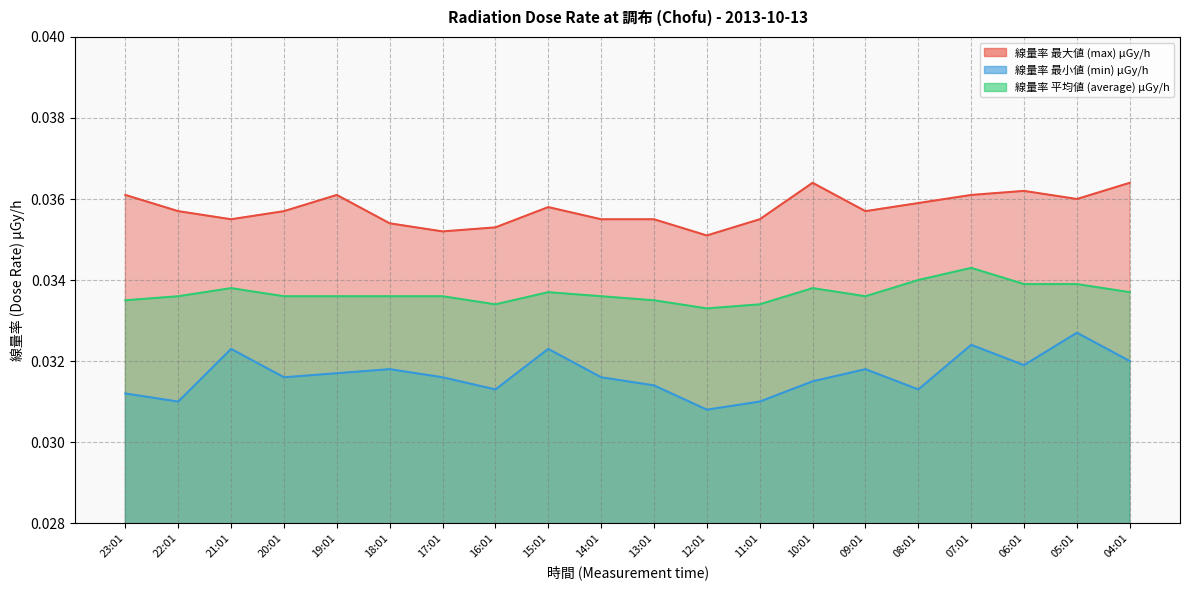

Rank the series at 23:01 from lowest to highest value.

線量率 最小値 (min) μGy/h, 線量率 平均値 (average) μGy/h, 線量率 最大値 (max) μGy/h